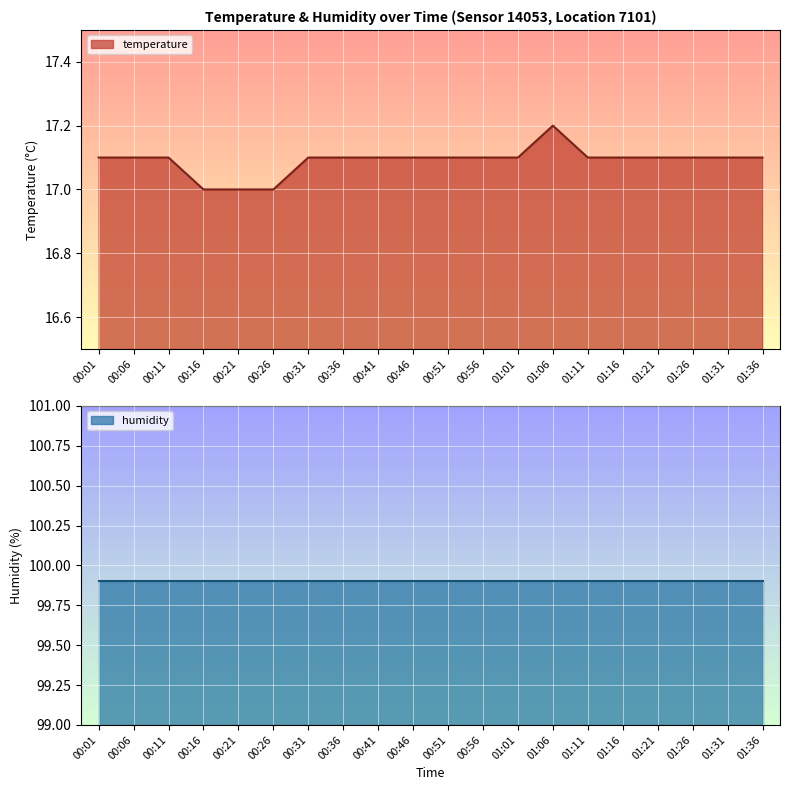

True or false: there are more than 0 points higher than both neighbors.

True